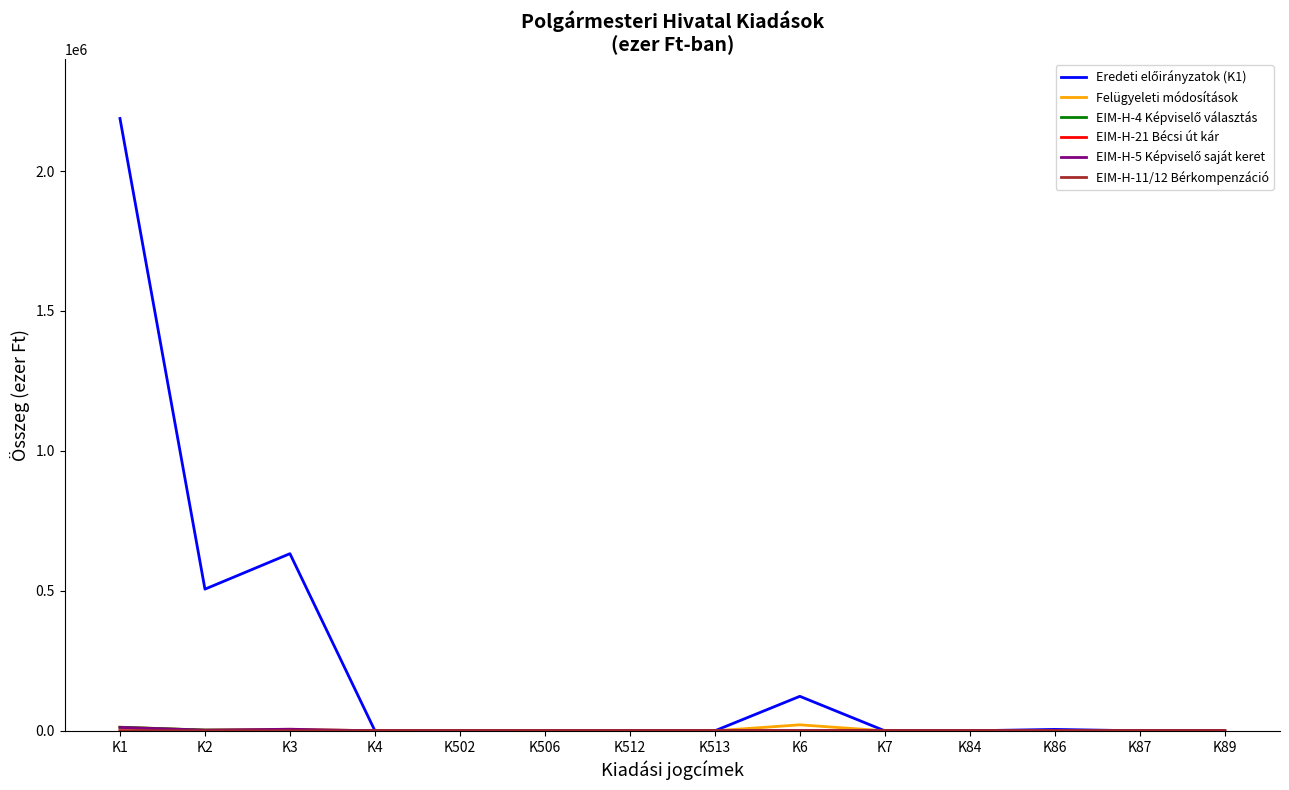

At which category is the sum across all series the highest?

K1